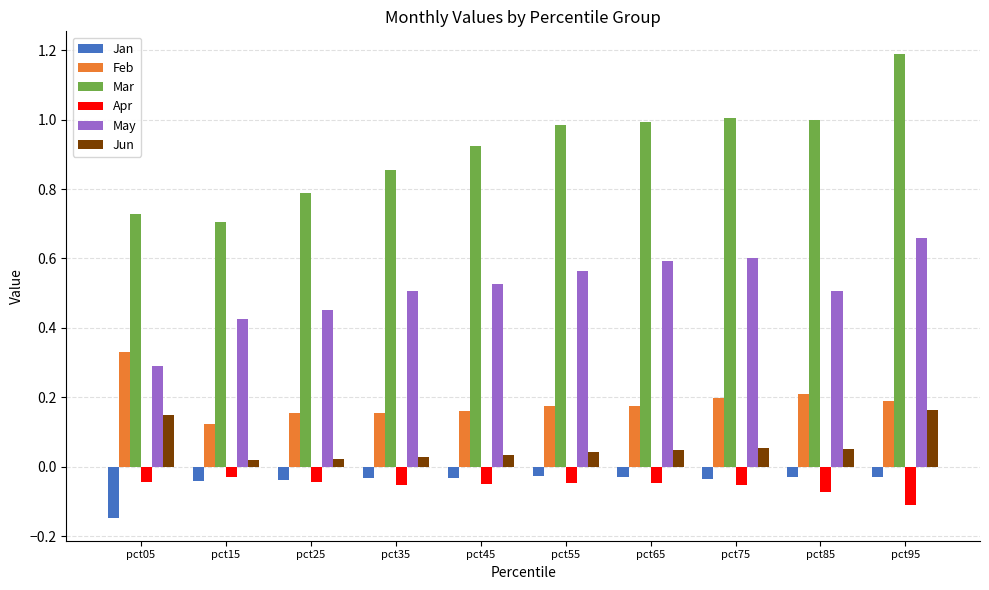

The value of Feb at pct05 is 0.3. True or false?

True